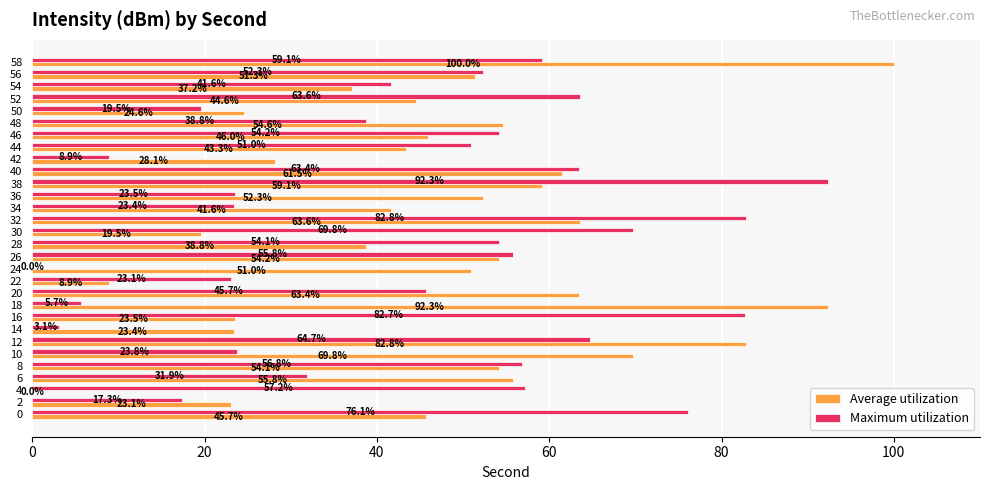

How many categories are shown in the chart?

30